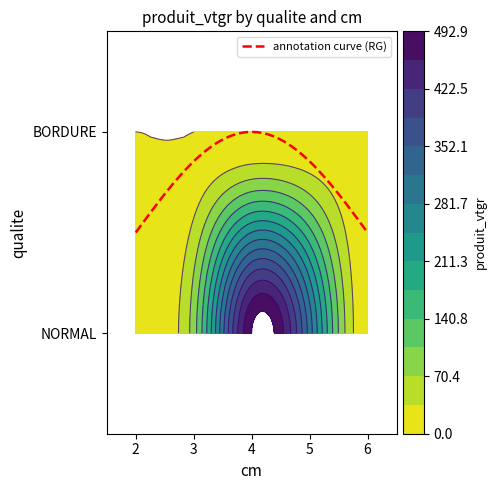

At how many categories does at least one series exceed 62?

3